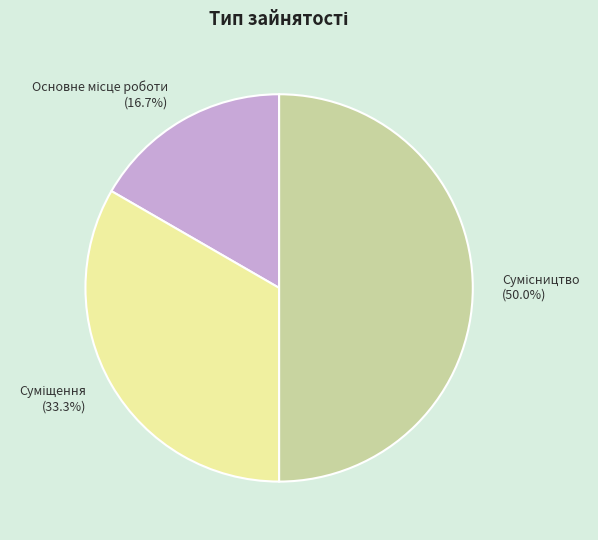

How much of the chart is everything except Суміщення?

66.7%